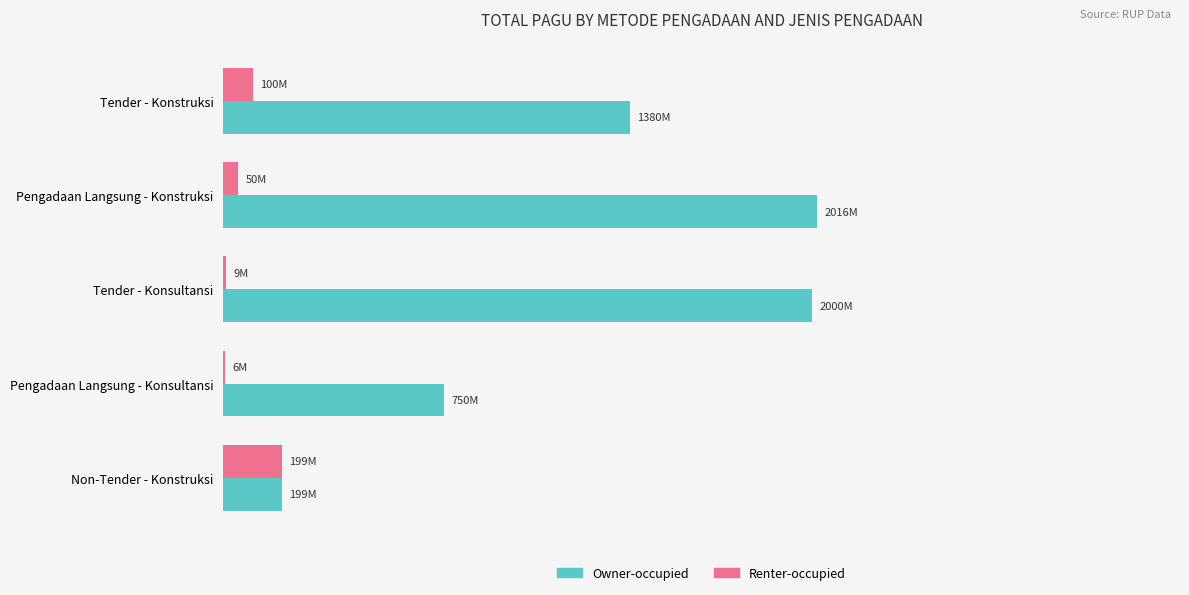

Which series has the widest spread of values?

Owner-occupied